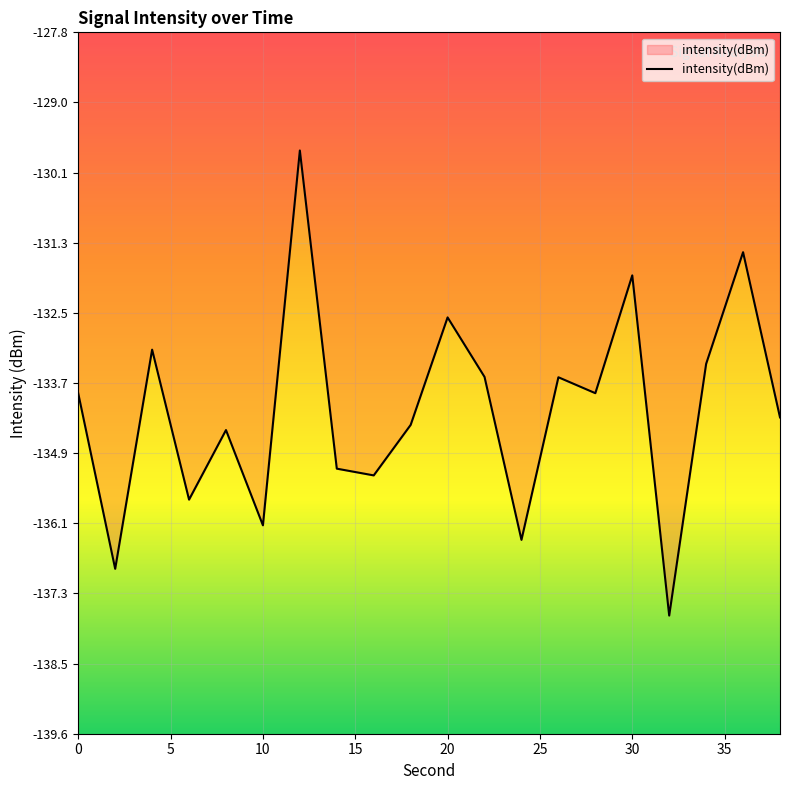

What is the difference between the second highest and minimum values?

6.2